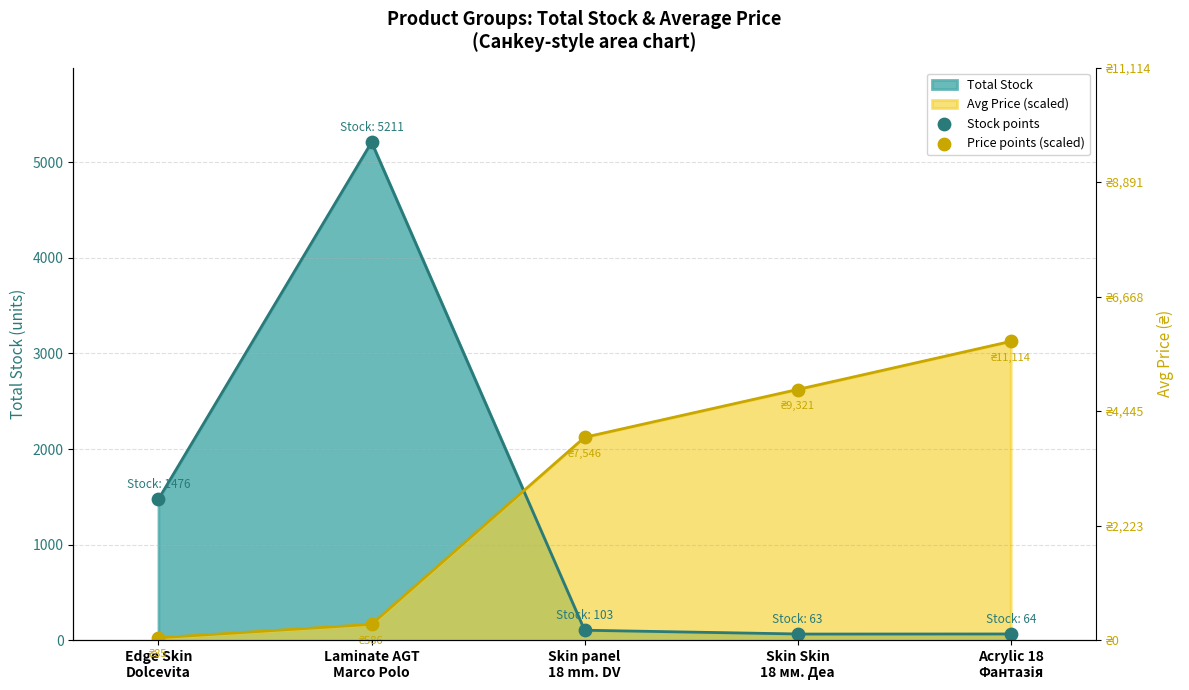

What is the total value across all series at Laminate AGT
Marco Polo?

5375.9